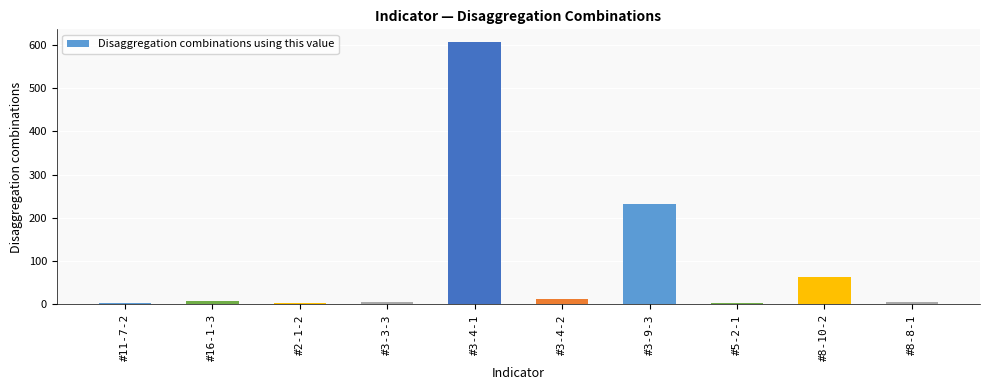

How many distinct data groups are displayed?

1